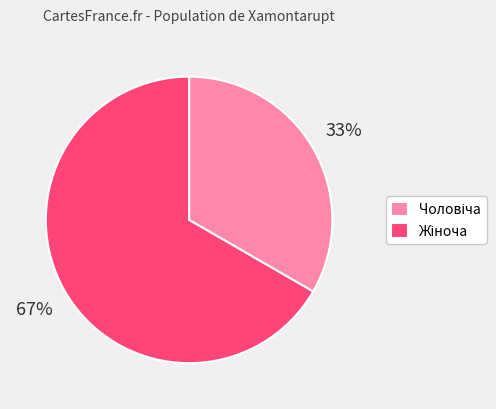

Count the number of slices in the pie.

2